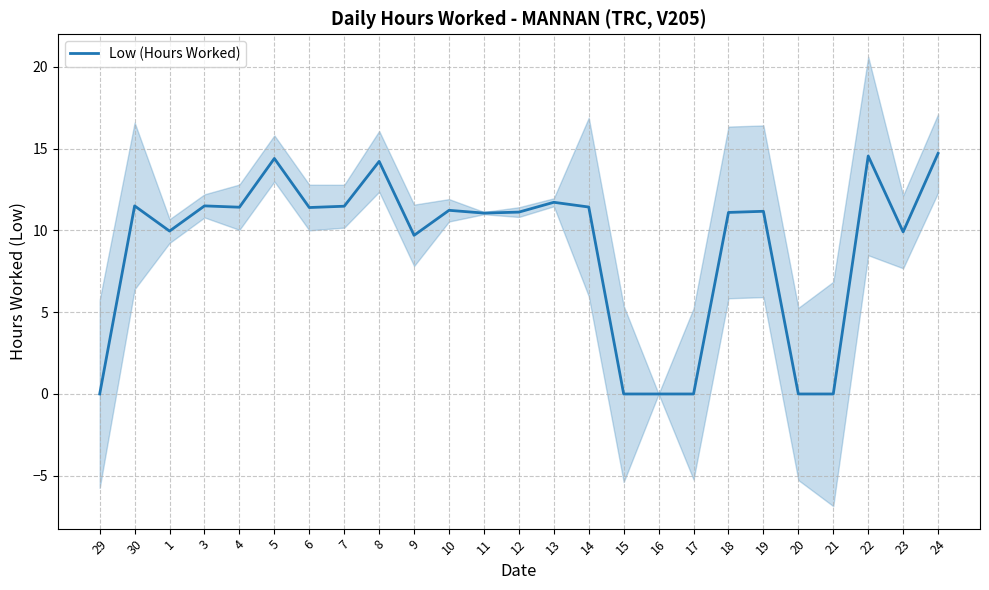

Reading left to right, what are all the values shown in this chart?

0.0	11.5	10.0	11.5	11.4	14.4	11.4	11.5	14.2	9.7	11.2	11.1	11.1	11.7	11.4	0.0	0.0	0.0	11.1	11.2	0.0	0.0	14.6	9.9	14.7